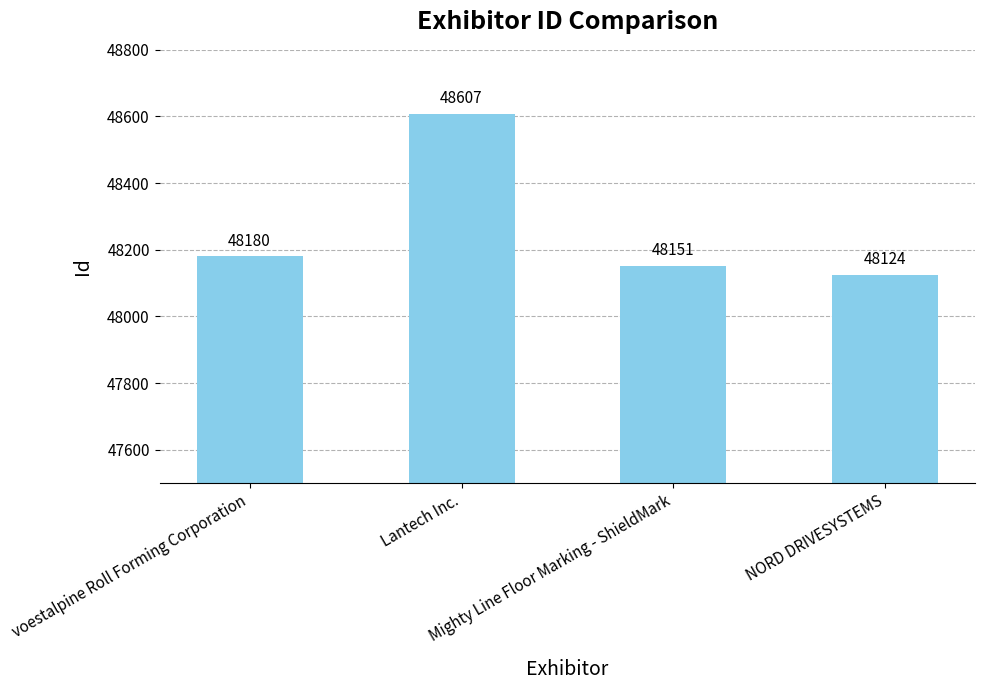

List the labels in order of value, largest first.

Lantech Inc., voestalpine Roll Forming Corporation, Mighty Line Floor Marking - ShieldMark, NORD DRIVESYSTEMS